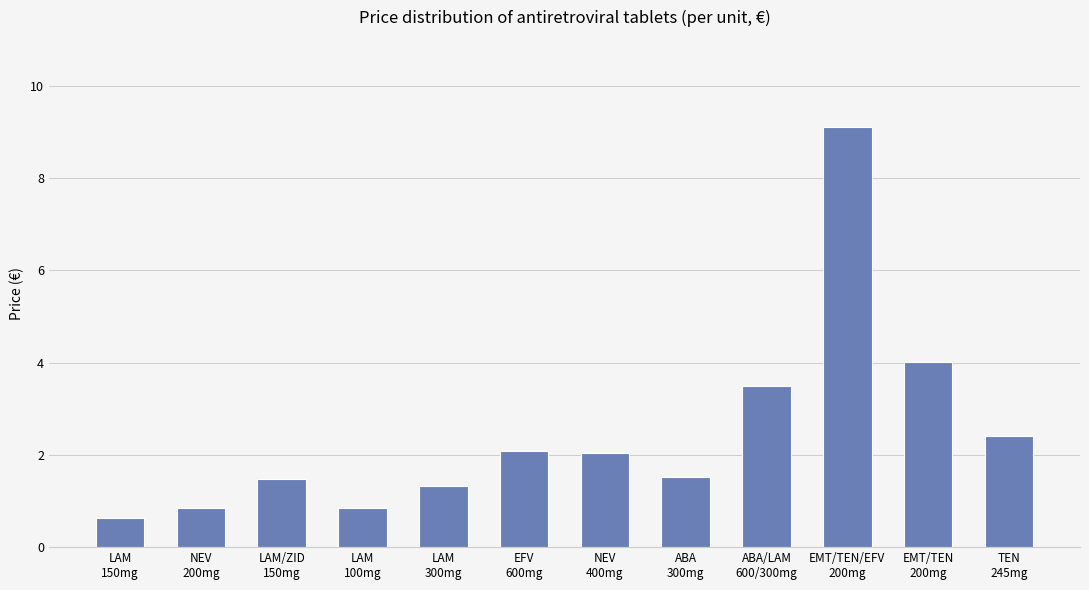

At which label is the value closest to 4?

EMT/TEN
200mg